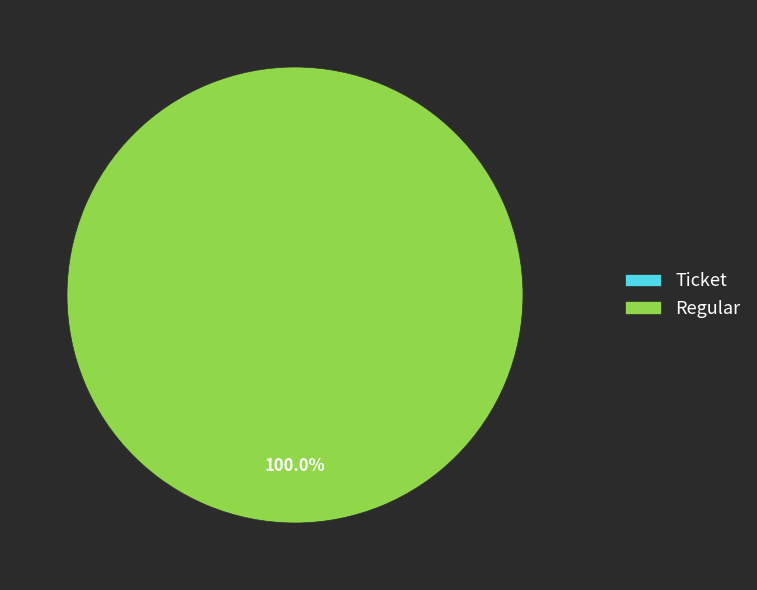

What is the largest slice in the pie chart?

Regular